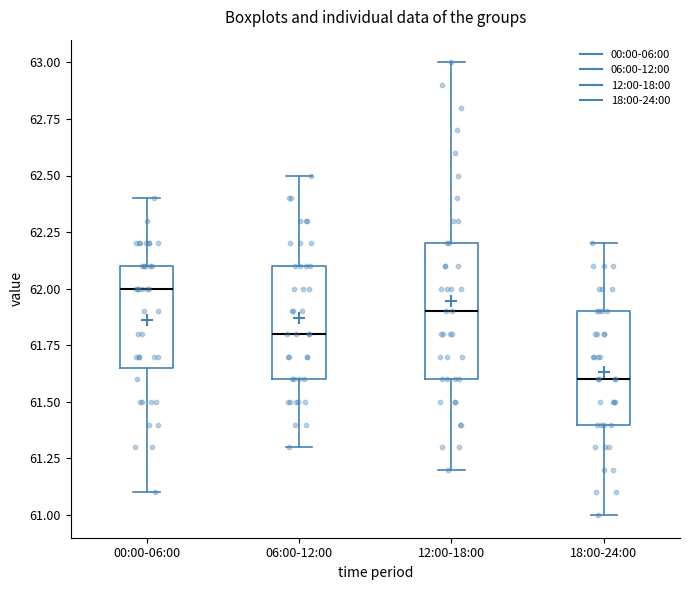

Which box has the highest median line?

00:00-06:00